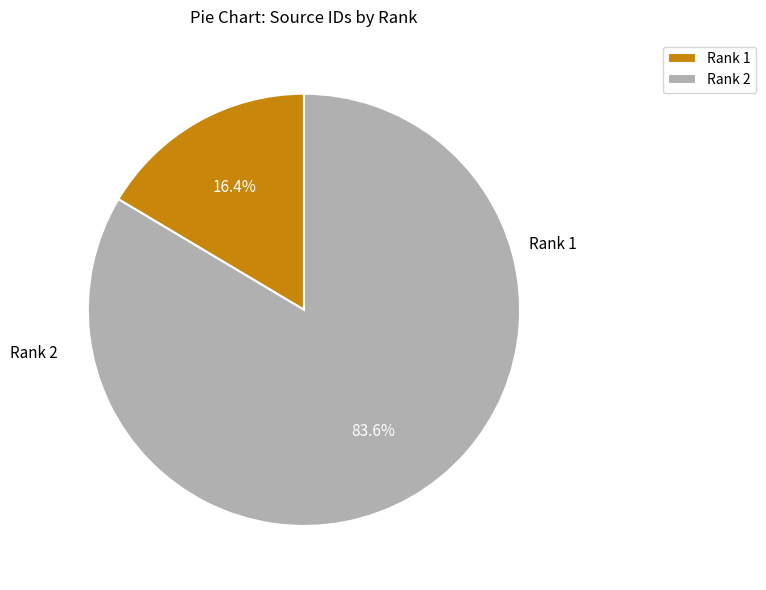

To the nearest percent, what is the average slice percentage?

50%